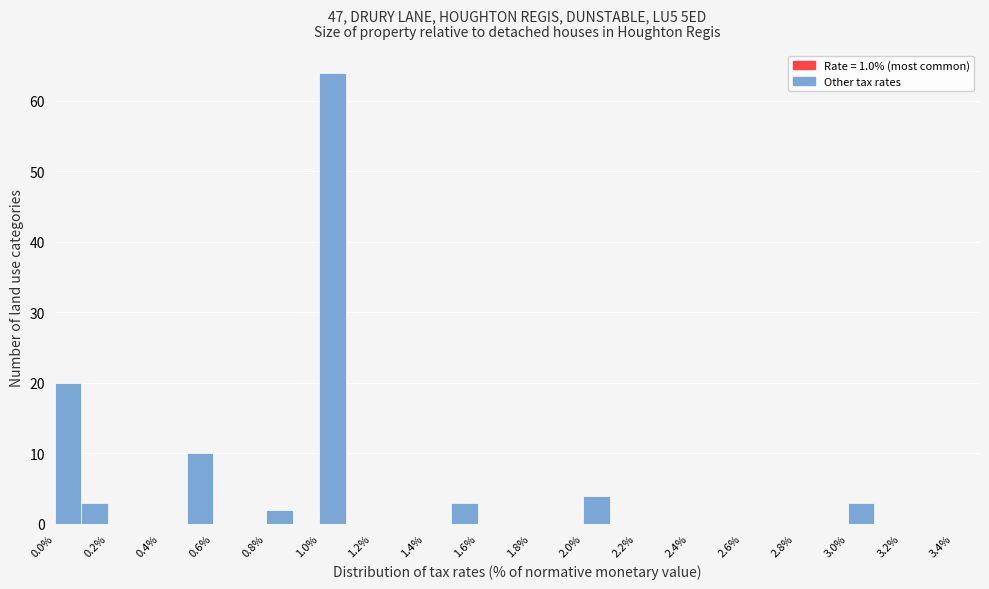

Reading left to right, list every bar in this chart as the range it spans on the x-axis followed by its height. The values are not printed on the chart, so give them approximately, as read against the axis.

0.0 to 0.1: 20
0.1 to 0.2: 3
0.2 to 0.3: 0
0.3 to 0.4: 0
0.4 to 0.5: 0
0.5 to 0.6: 10
0.6 to 0.7: 0
0.7 to 0.8: 0
0.8 to 0.9: 2
0.9 to 1.0: 0
1.0 to 1.1: 64
1.1 to 1.2: 0
1.2 to 1.3: 0
1.3 to 1.4: 0
1.4 to 1.5: 0
1.5 to 1.6: 3
1.6 to 1.7: 0
1.7 to 1.8: 0
1.8 to 1.9: 0
1.9 to 2.0: 0
2.0 to 2.1: 4
2.1 to 2.2: 0
2.2 to 2.3: 0
2.3 to 2.4: 0
2.4 to 2.5: 0
2.5 to 2.6: 0
2.6 to 2.7: 0
2.7 to 2.8: 0
2.8 to 2.9: 0
2.9 to 3.0: 0
3.0 to 3.1: 3
3.1 to 3.2: 0
3.2 to 3.3: 0
3.3 to 3.4: 0
3.4 to 3.5: 0